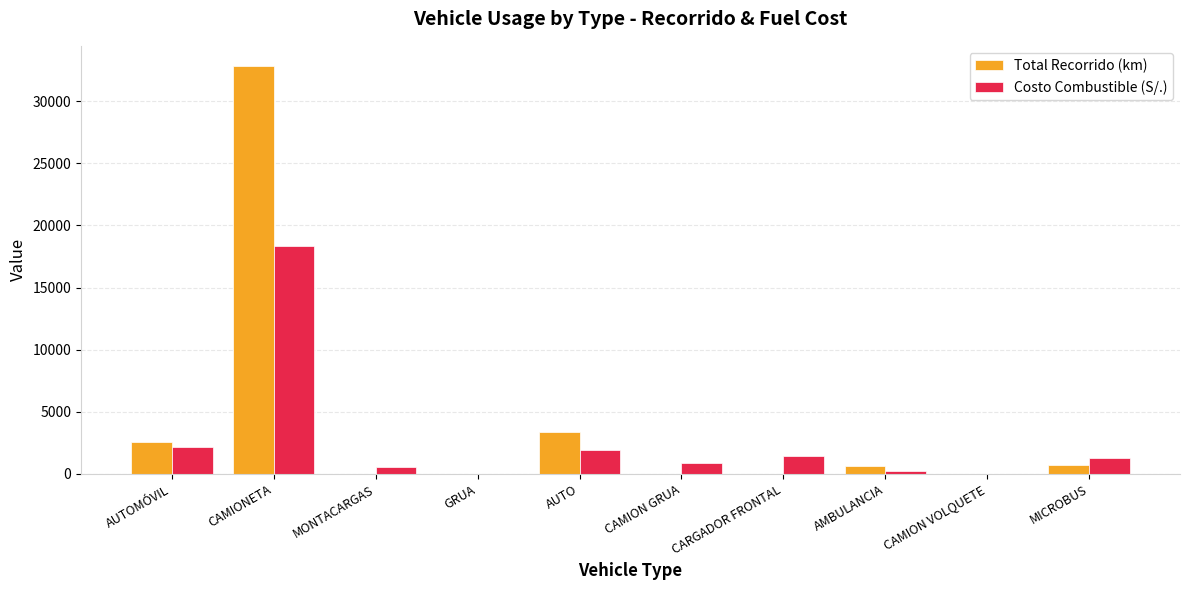

What is the total value across all series at AUTOMÓVIL?

4758.6